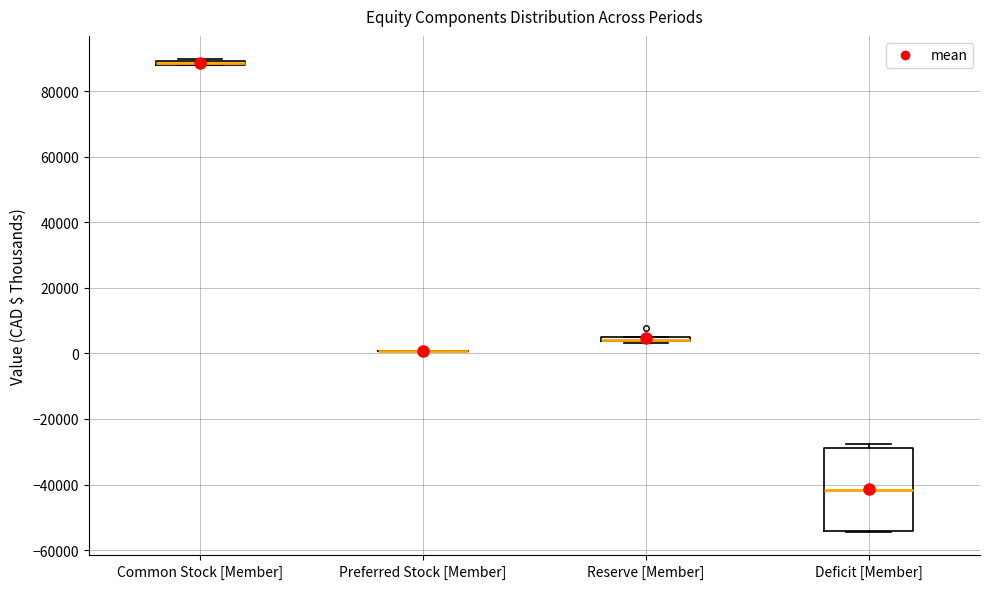

Which box is the tallest, from its lower edge to its upper edge?

Deficit [Member]